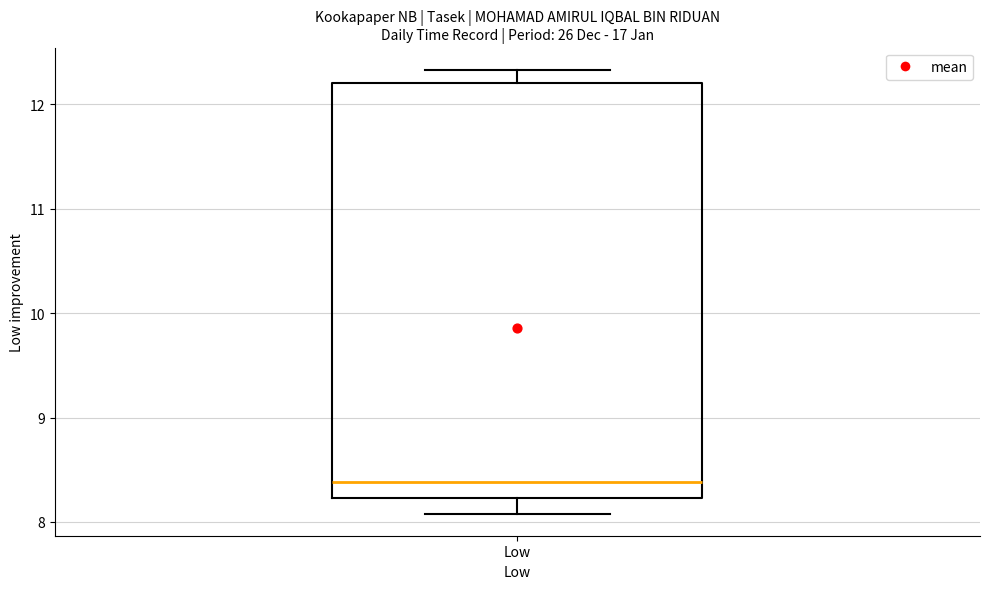

Transcribe this box plot: give where the median line is, the range the box spans, and where the two whiskers end, as read against the y-axis. The values are not printed on the chart, so give them approximately, as read against the axis.

median 8.4, box 8.2 to 12.2, whiskers 8.1 to 12.3